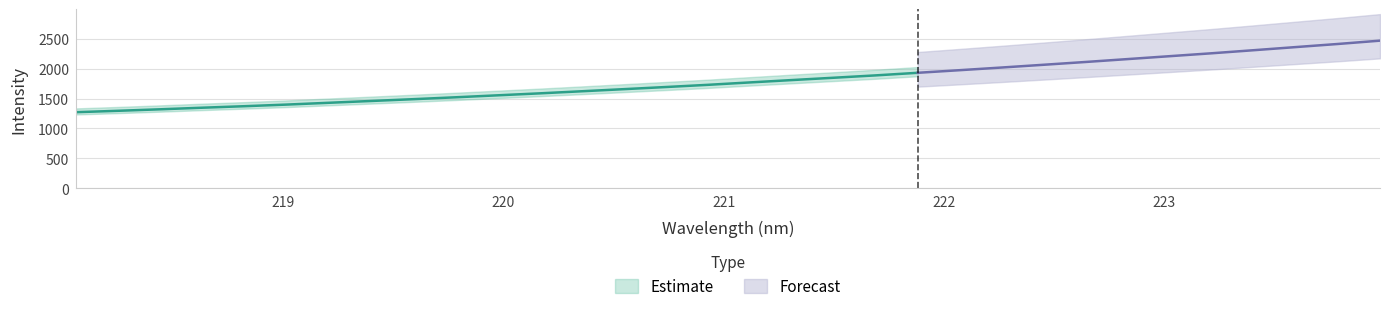

Reading left to right, list all the values displayed in this chart.

x: 218.1	218.3	218.4	218.6	218.8	219.0	219.2	219.4	219.6	219.8	220.0	220.2	220.4	220.5	220.7	220.9	221.1	221.3	221.5	221.7	221.9	222.1	222.3	222.5	222.6	222.8	223.0	223.2	223.4	223.6	223.8	224.0
y: 1272.3	1295.8	1320.8	1347.4	1372.5	1399.5	1429.6	1459.7	1489.7	1521.1	1554.1	1586.9	1621.9	1657.1	1692.8	1729.5	1769.8	1809.4	1848.4	1887.9	1931.2	1974.9	2019.6	2065.7	2112.5	2160.8	2209.4	2258.0	2309.3	2361.5	2413.4	2468.8